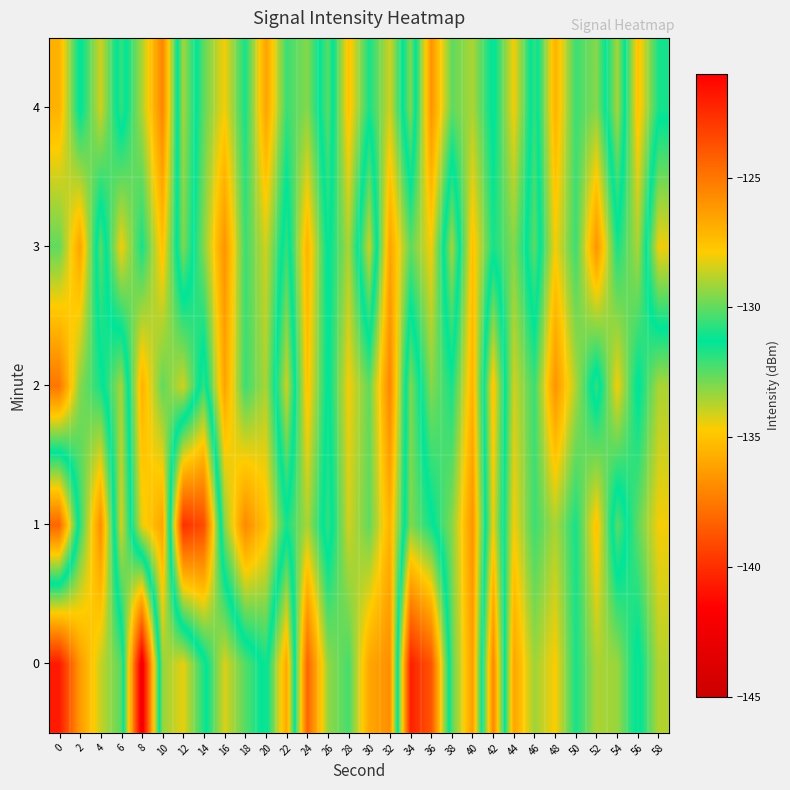

Which series has the largest total across all categories?

2